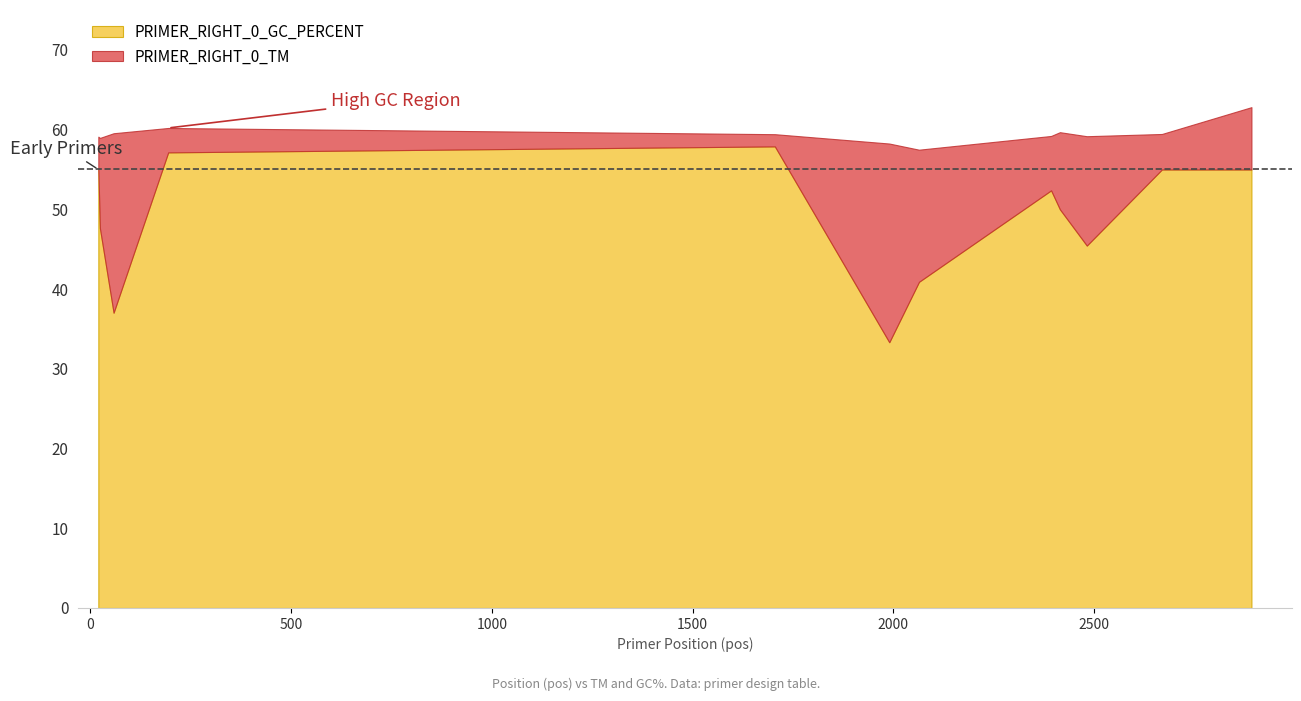

How many lines are shown in the chart?

2